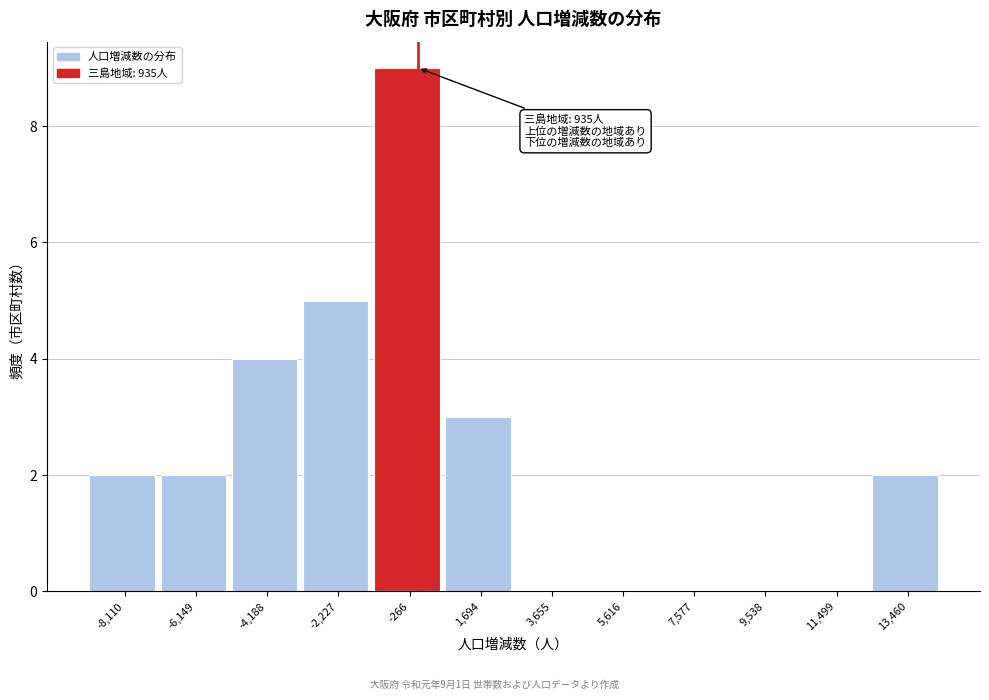

Reading left to right, what are all the values shown in this chart?

-8,110=2	-6,149=2	-4,188=4	-2,227=5	-266=9	1,694=3	3,655=0	5,616=0	7,577=0	9,538=0	11,499=0	13,460=2